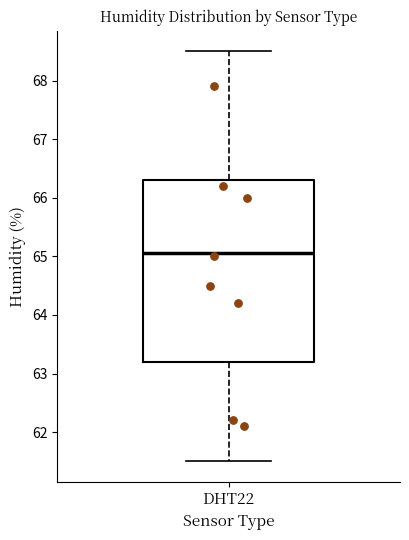

Where does the upper whisker of the box for DHT22 end on the y-axis? The values are not printed on the chart, so give them approximately, as read against the axis.

68.5